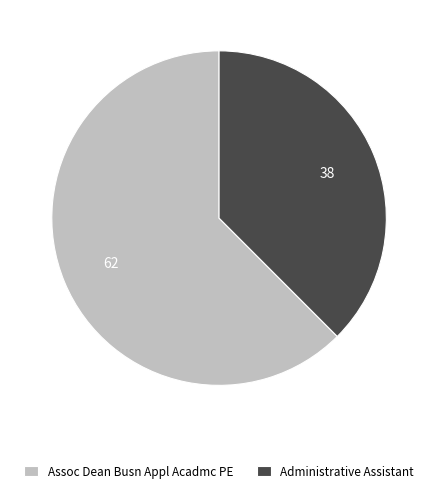

Is Assoc Dean Busn Appl Acadmc PE the majority of the pie?

Yes